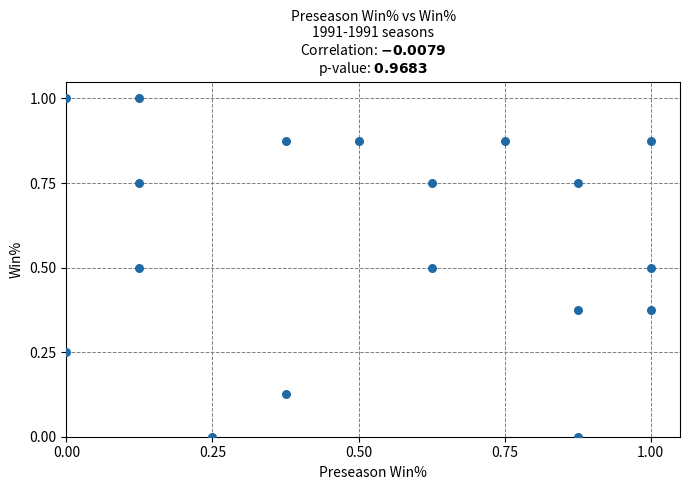

What is the range of X values (max minus min)?

1.0